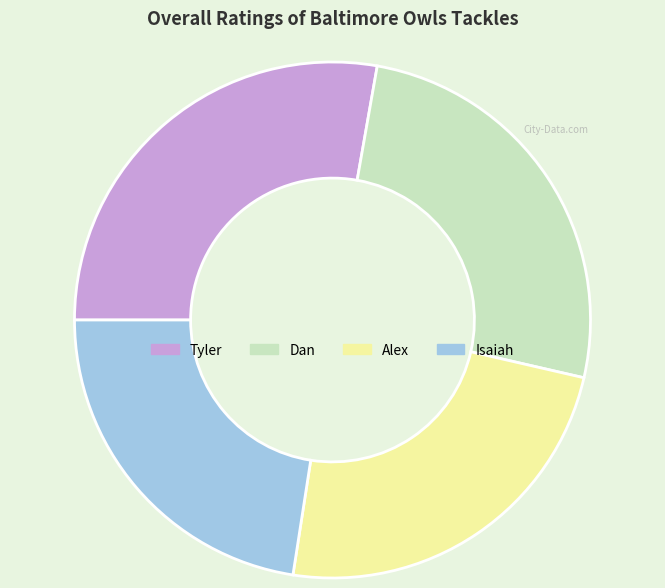

Is there any slice that represents more than half of the pie?

No